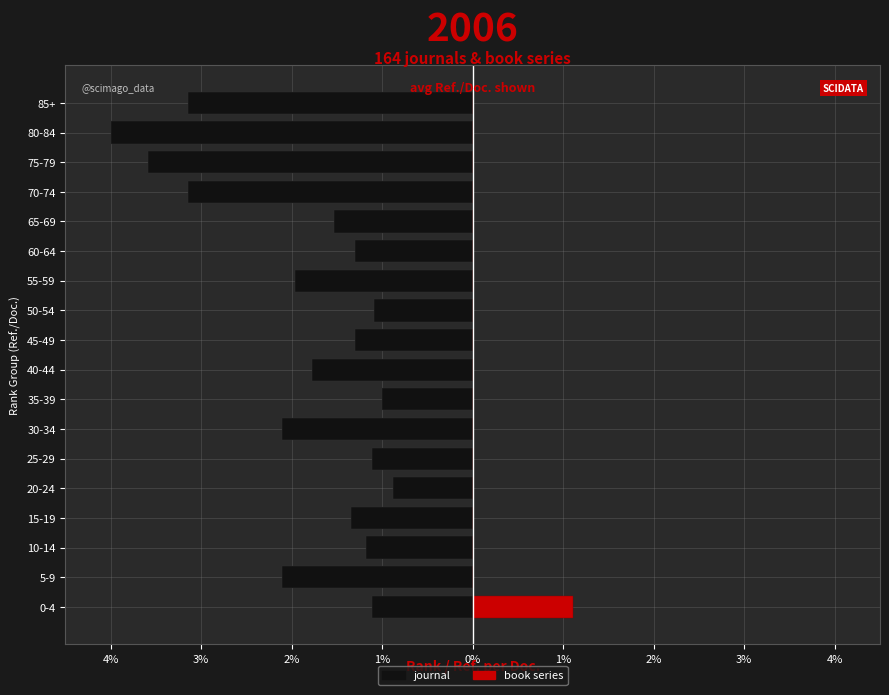

How many groups of bars are there?

18